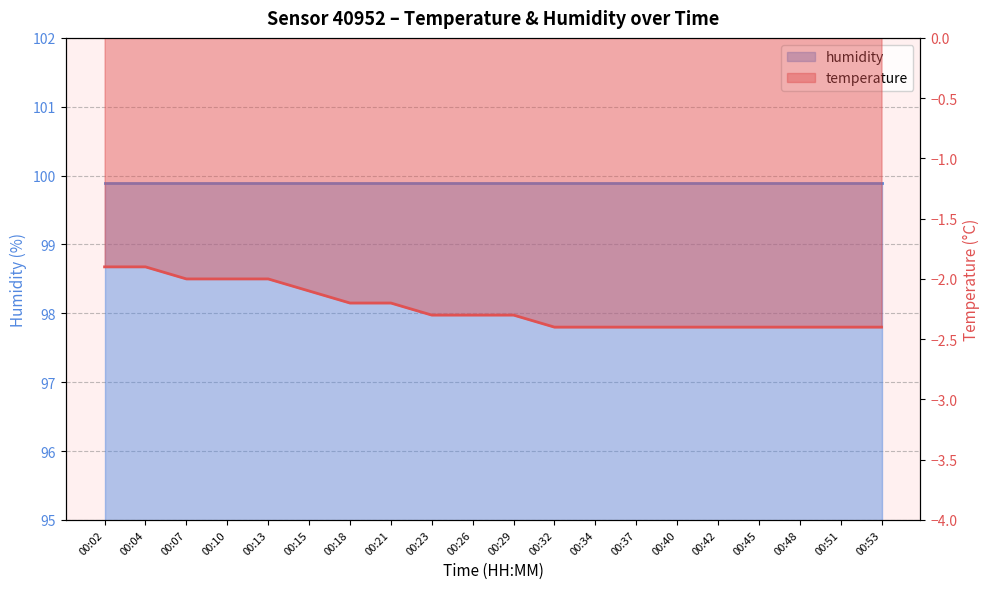

What is the sum of all values?

-44.8